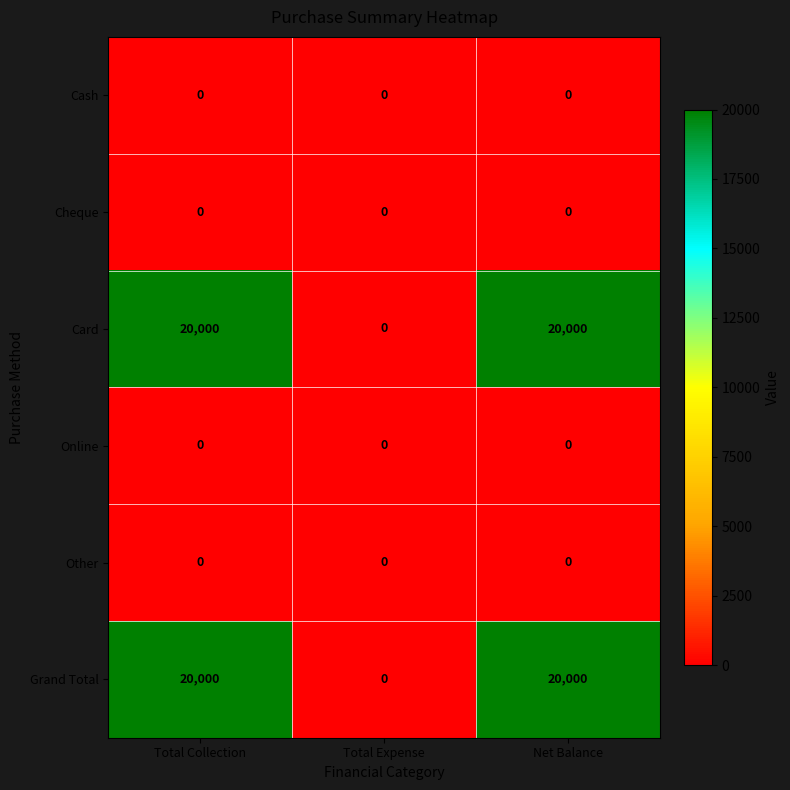

What is the difference between the highest and lowest values at Net Balance?

20000